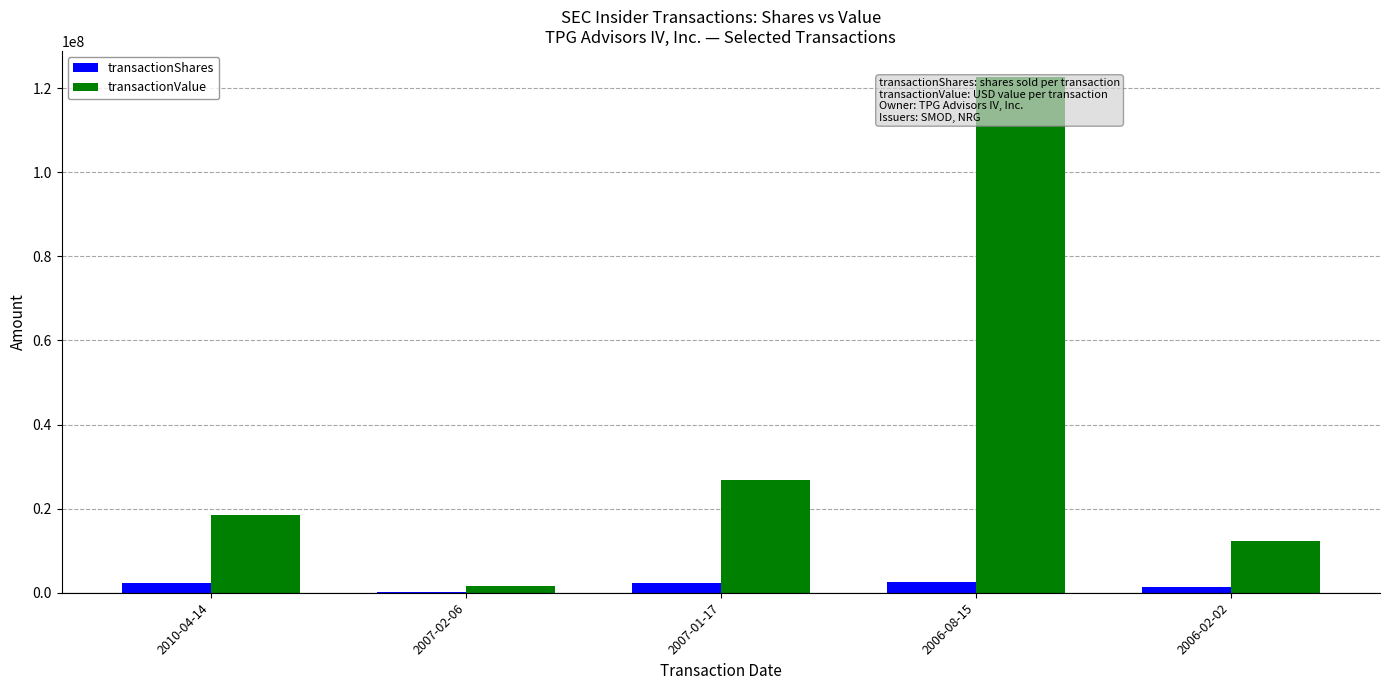

At which label does transactionValue reach its peak?

2006-08-15